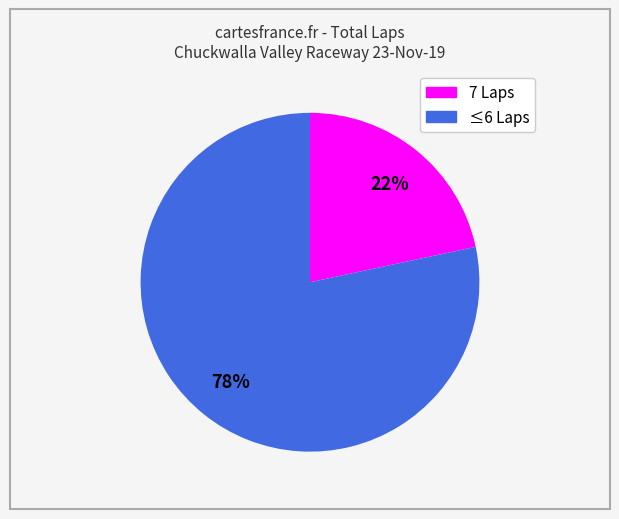

Is there a majority slice in this chart?

Yes